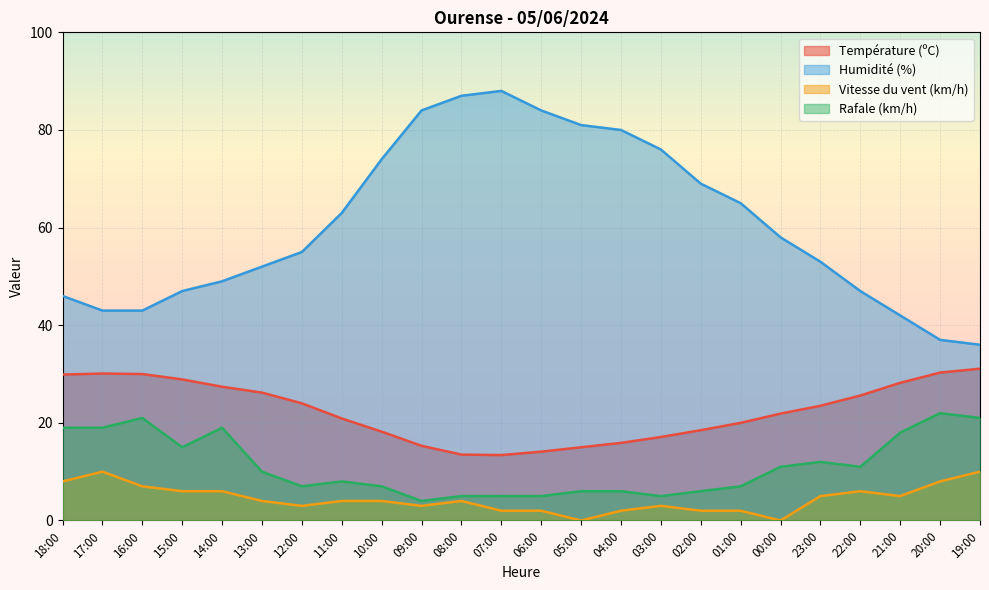

What are all the series names shown in the legend?

Température (ºC), Humidité (%), Vitesse du vent (km/h), Rafale (km/h)